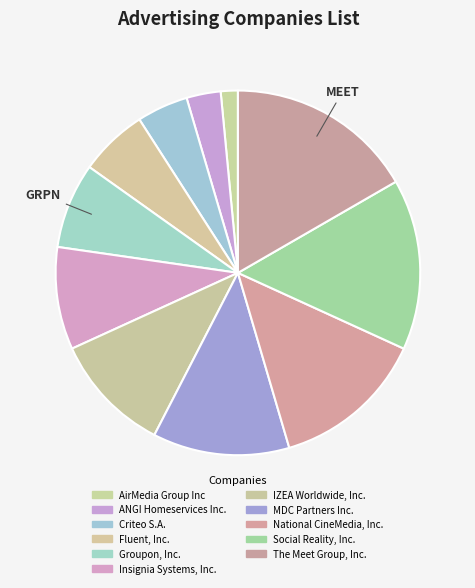

How many segments does this pie chart have?

11